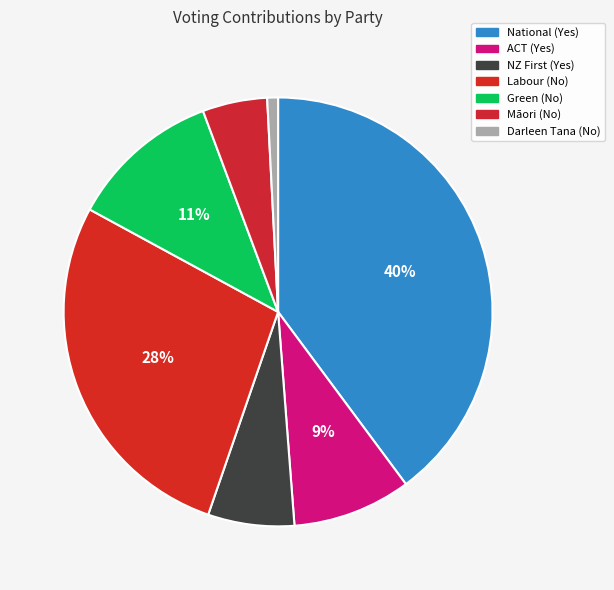

What is the smallest slice in the pie chart?

Darleen Tana (No)